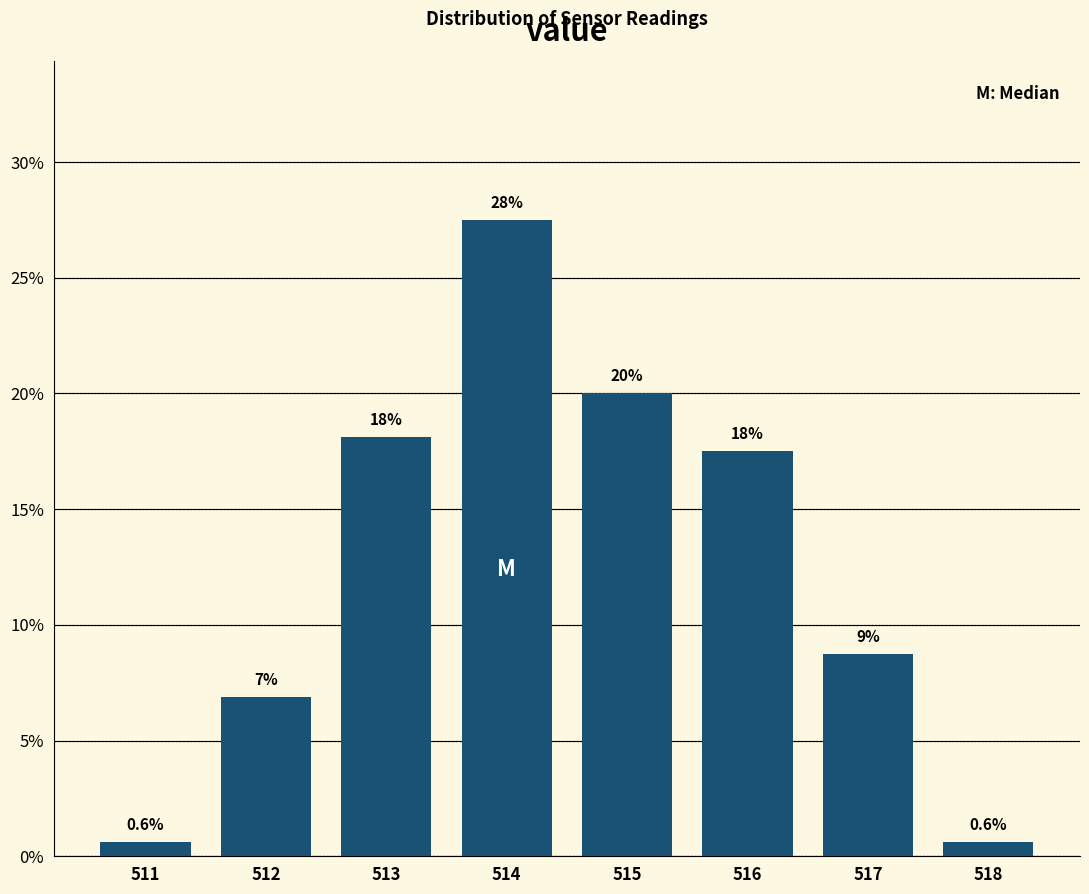

Are the bars horizontal?

No